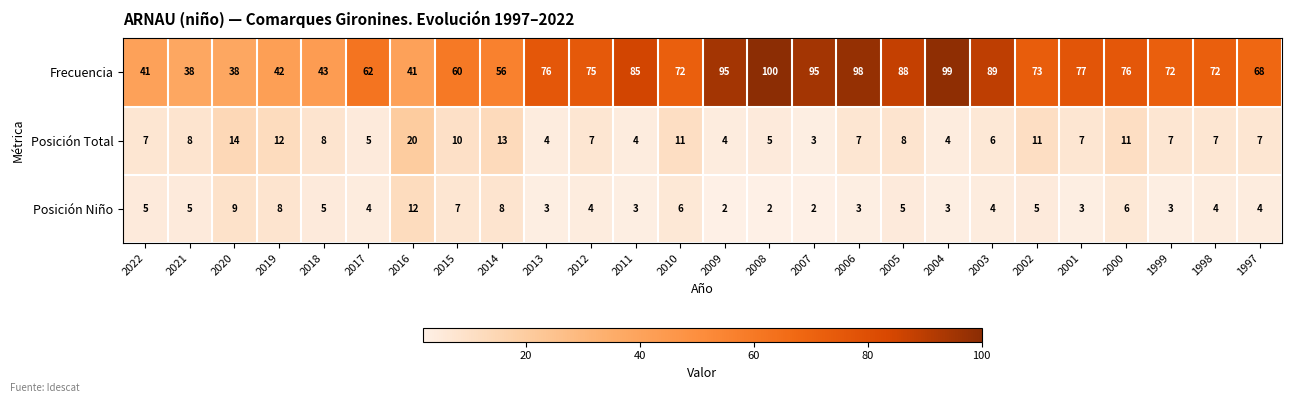

What is the greatest value displayed?

100